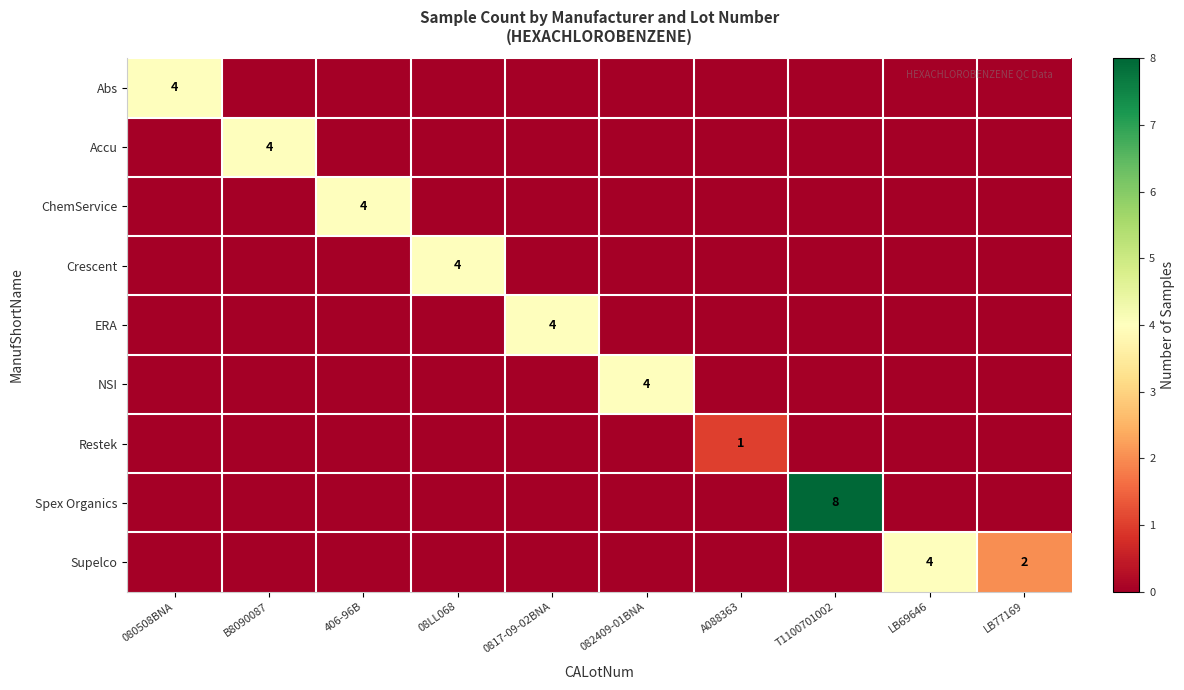

True or false: ERA has a value of 4 at 0817-09-02BNA.

True